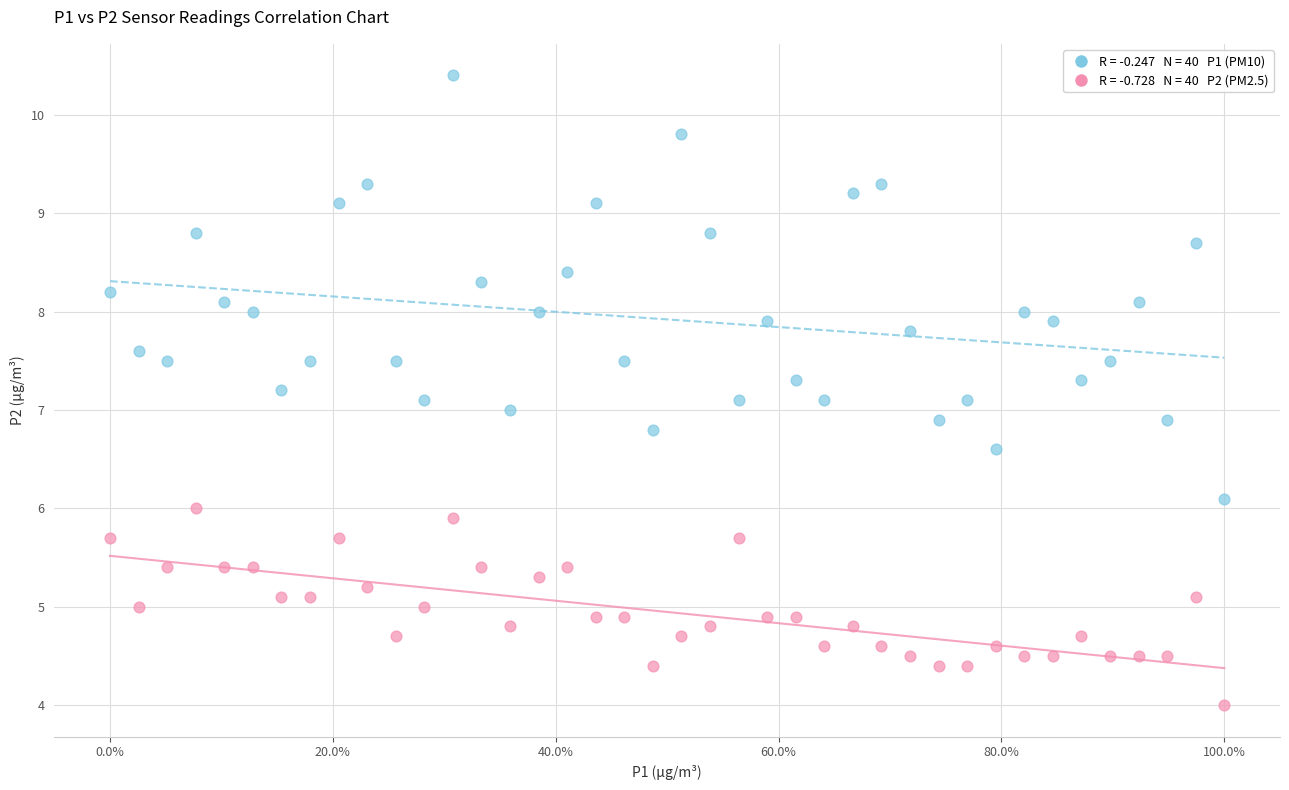

Across all data points, what is the range of Y values (max minus min)?

6.4